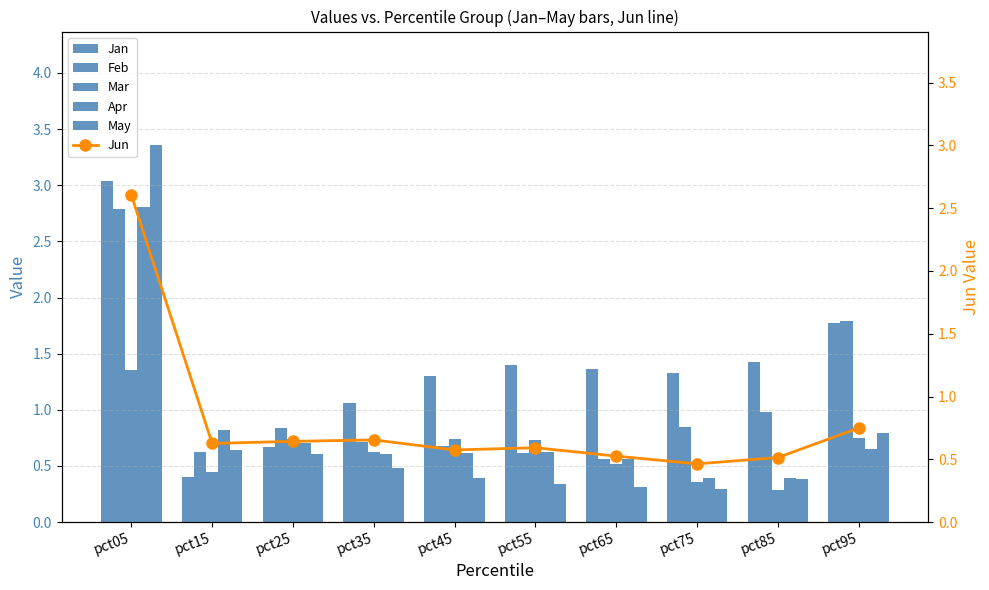

Which series has the largest total across all categories?

Jan